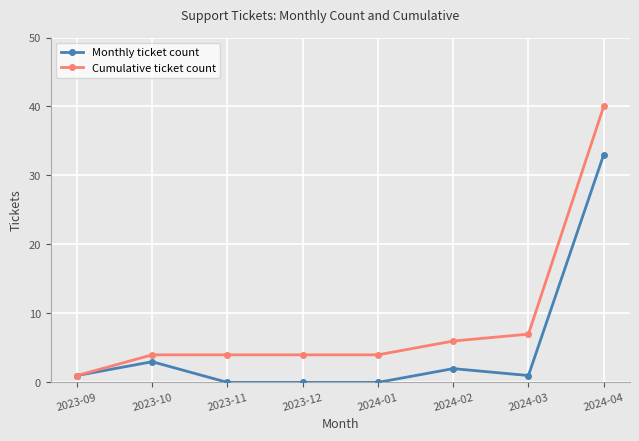

True or false: Monthly ticket count has more than 1 points higher than both neighbors.

True